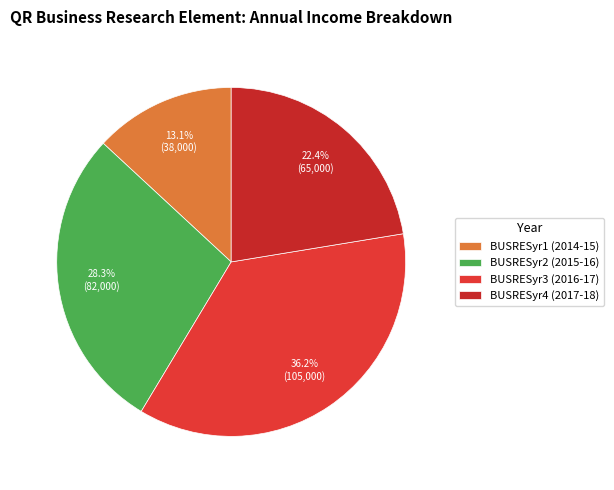

To the nearest percent, what portion does BUSRESyr3 (2016-17) represent?

36%